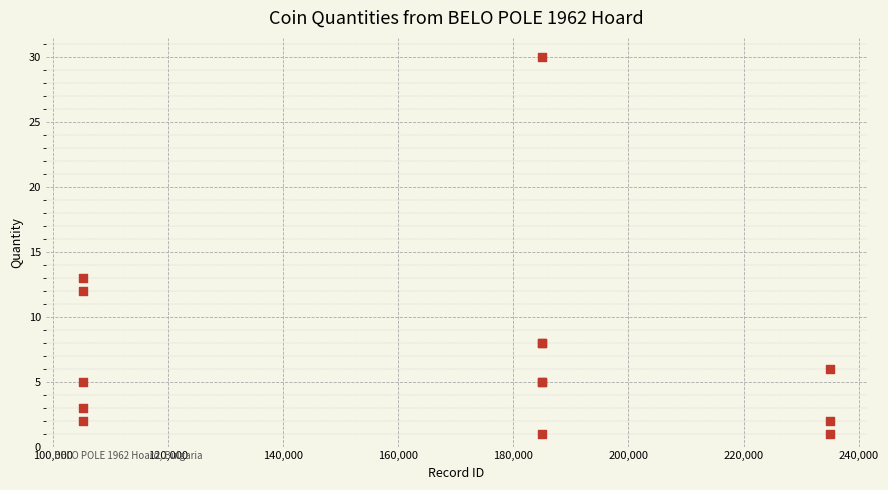

What Y value in the scatter plot is closest to 15?

13